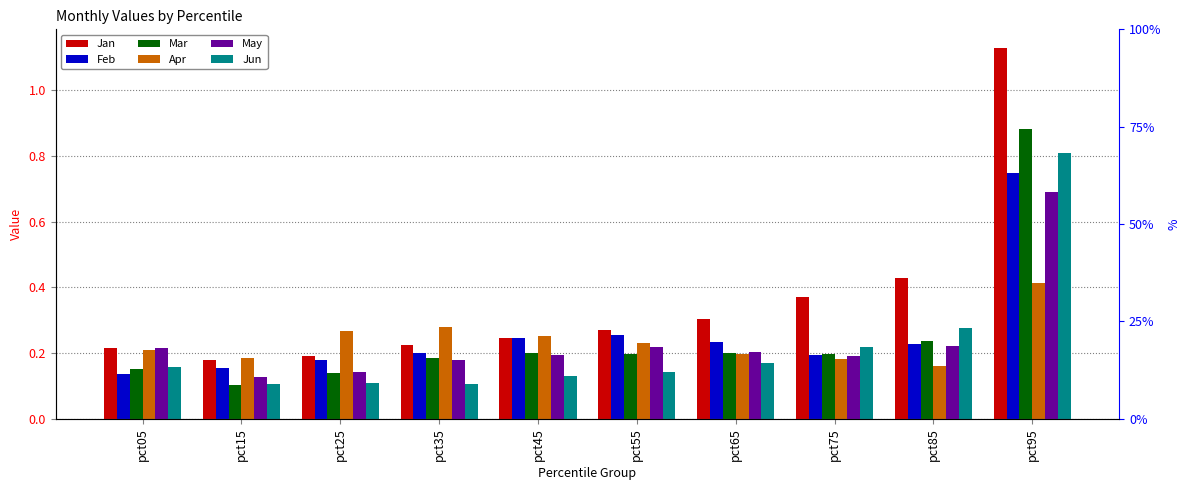

How many categories are shown in the chart?

10